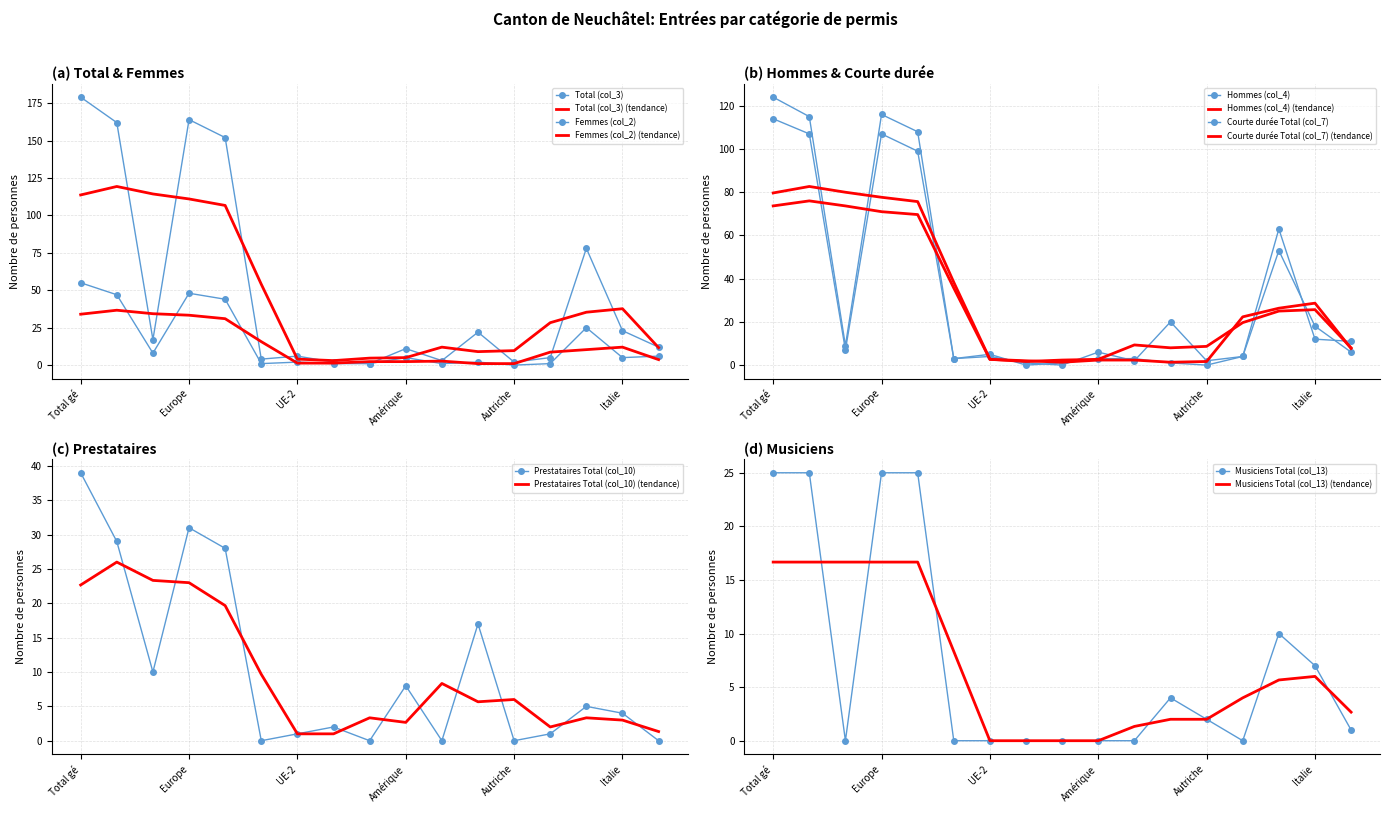

At which label is Prestataires Total (col_10) closest to 19?

Allemagne